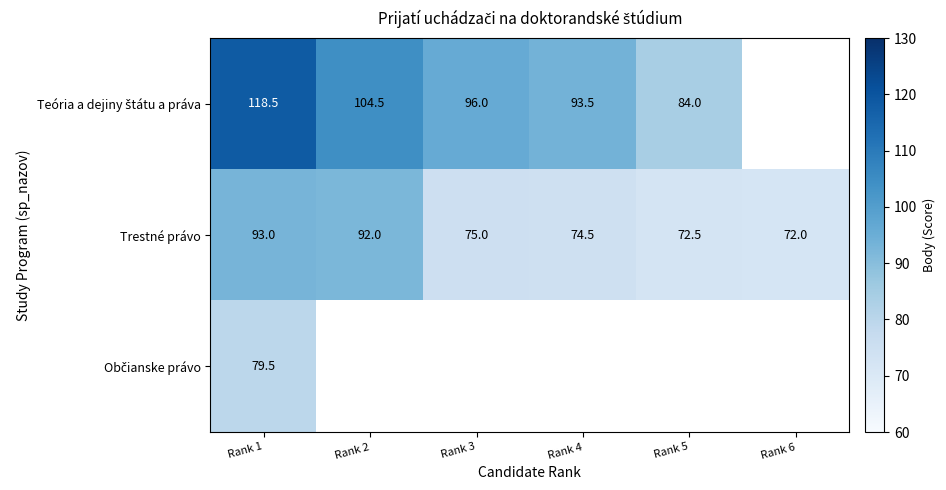

List the labels in order of Trestné právo value, largest first.

Rank 1, Rank 2, Rank 3, Rank 4, Rank 5, Rank 6